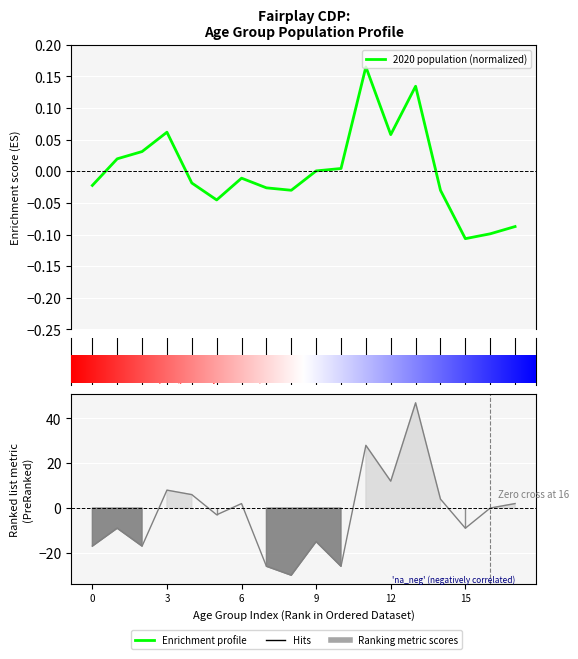

What is the difference between the second highest and minimum values?

0.2